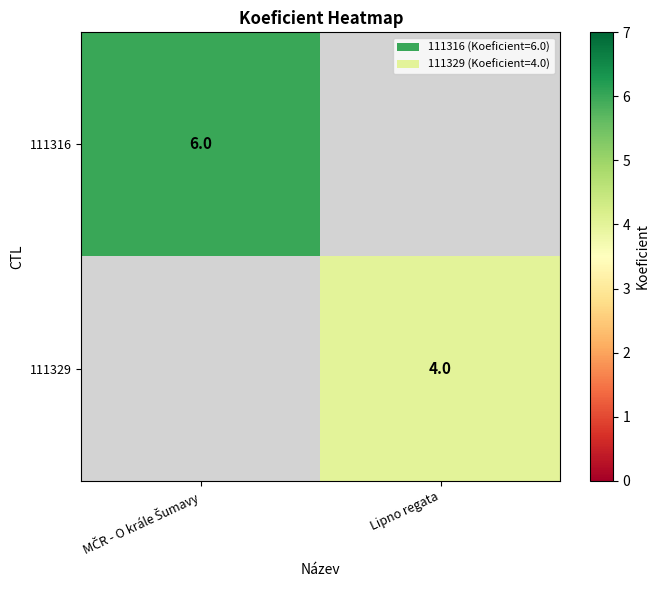

The 111329 series shows 5 at Lipno regata. True or false?

False